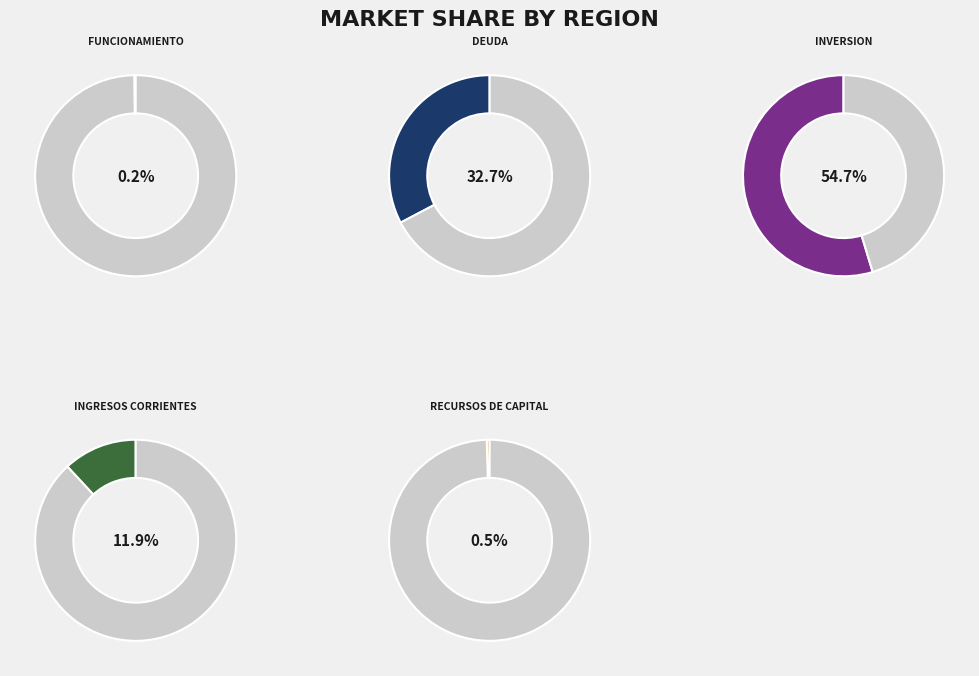

The FUNCIONAMIENTO slice represents 0% of the pie. True or false?

True